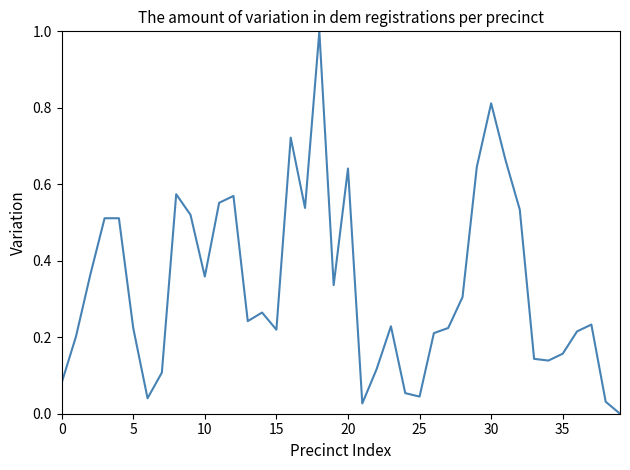

What is the difference between the maximum and minimum values?

1.0